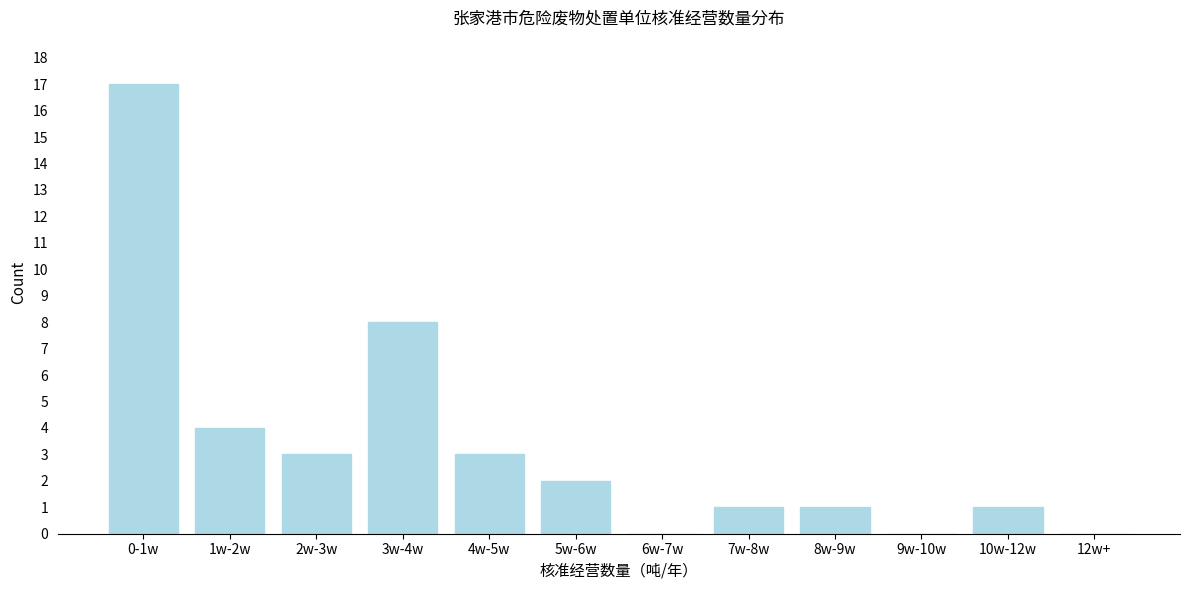

Reading left to right, list all the values displayed in this chart.

0-1w=17	1w-2w=4	2w-3w=3	3w-4w=8	4w-5w=3	5w-6w=2	6w-7w=0	7w-8w=1	8w-9w=1	9w-10w=0	10w-12w=1	12w+=0